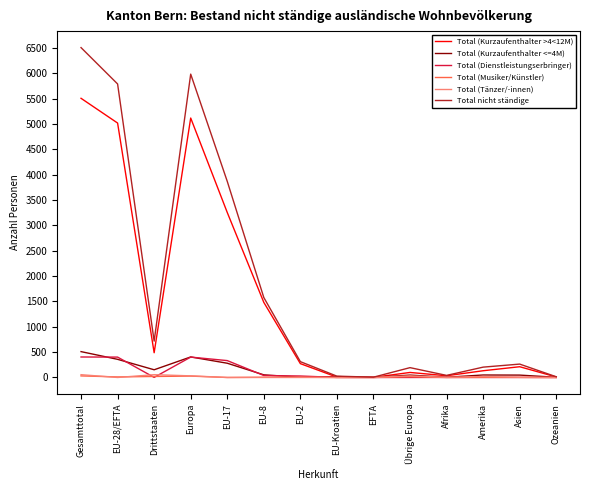

At which category is the sum across all series the highest?

Gesamttotal